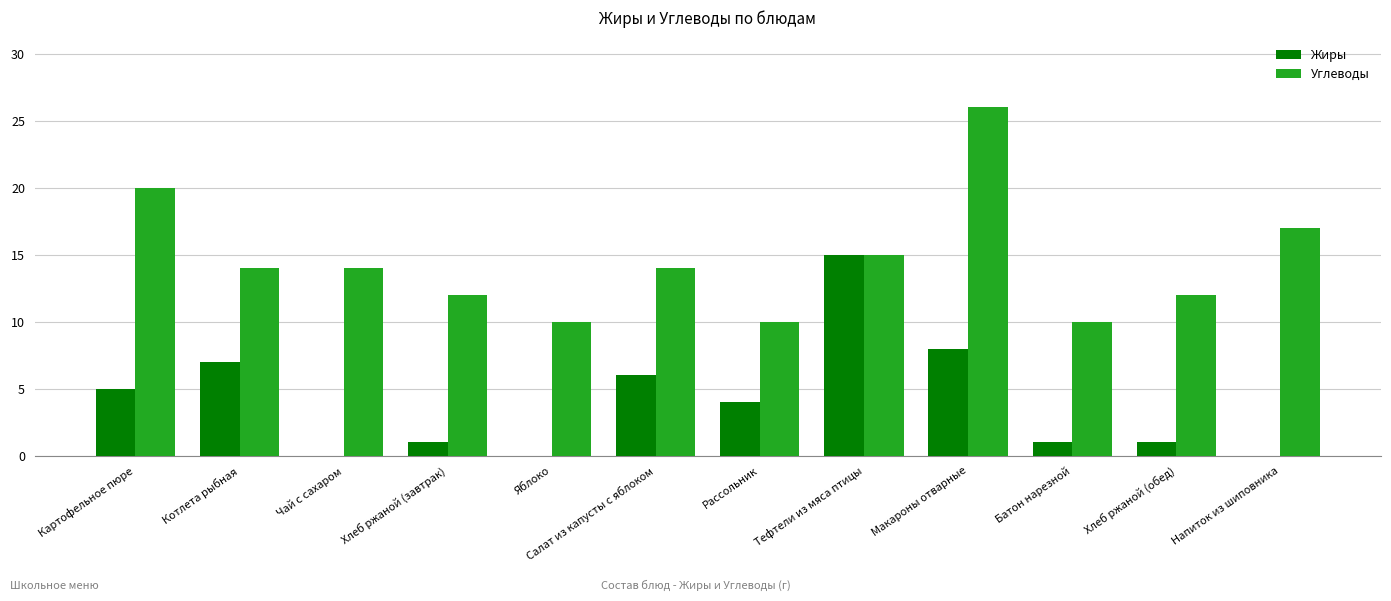

At which label does Углеводы first exceed 14?

Картофельное пюре